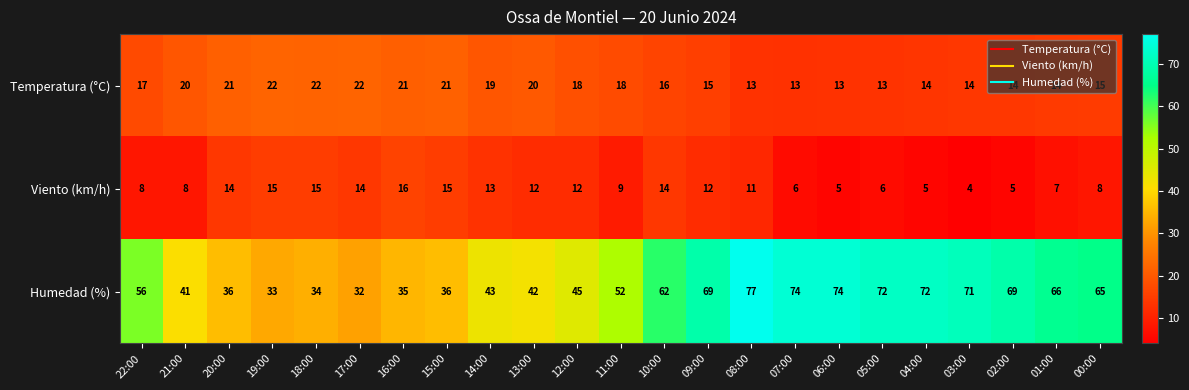

Rank the series by their maximum value, from highest to lowest.

Humedad (%), Temperatura (°C), Viento (km/h)